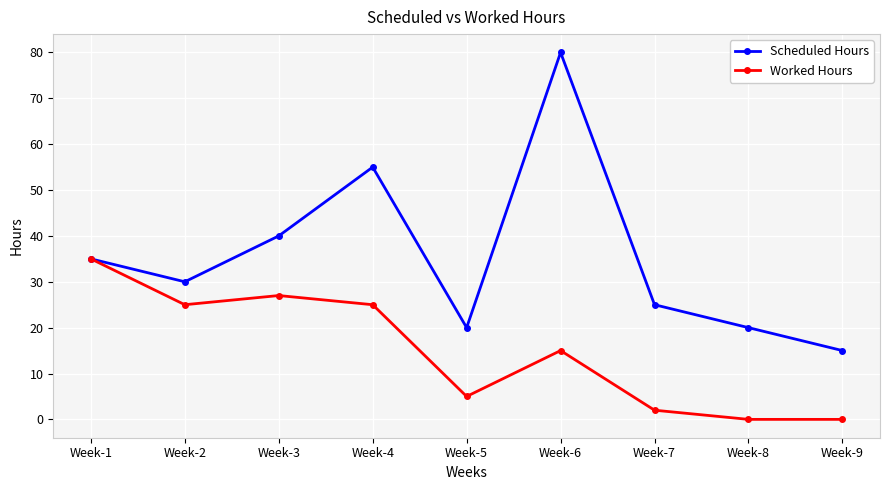

List the series in order of their overall mean, highest first.

Scheduled Hours, Worked Hours